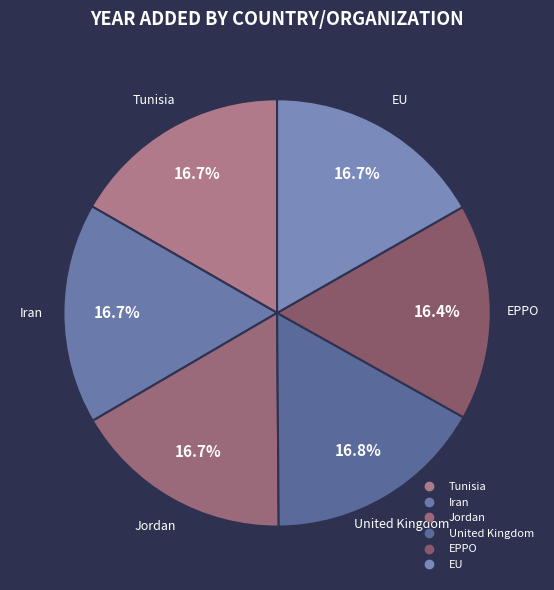

What is the ratio of the value at Tunisia to the value at Jordan?

1.0